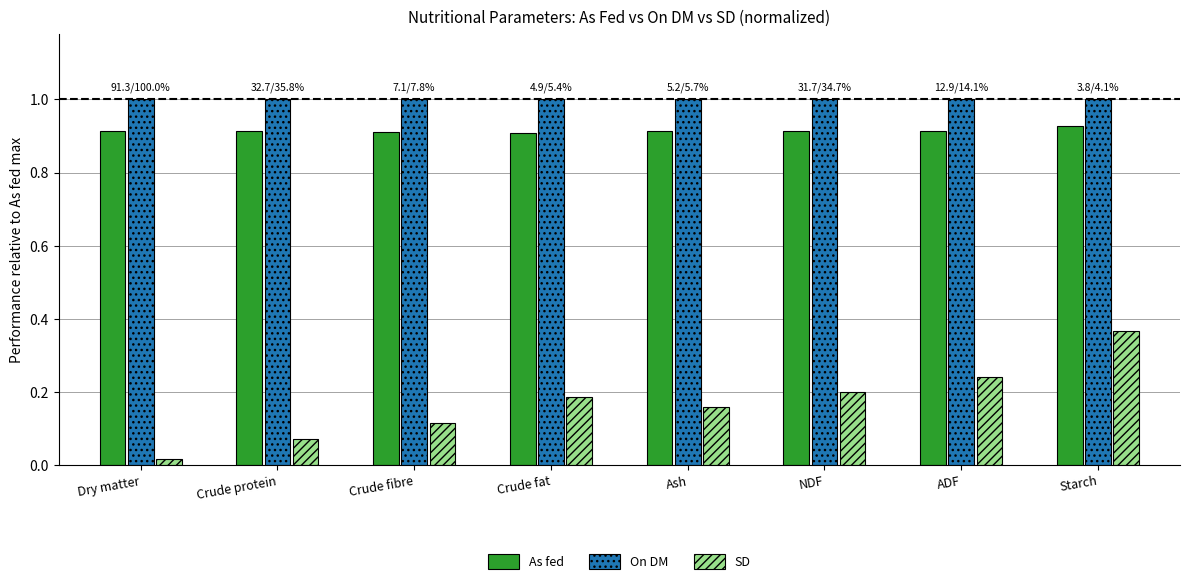

Rank the series at Crude protein from highest to lowest value.

On DM, As fed, SD